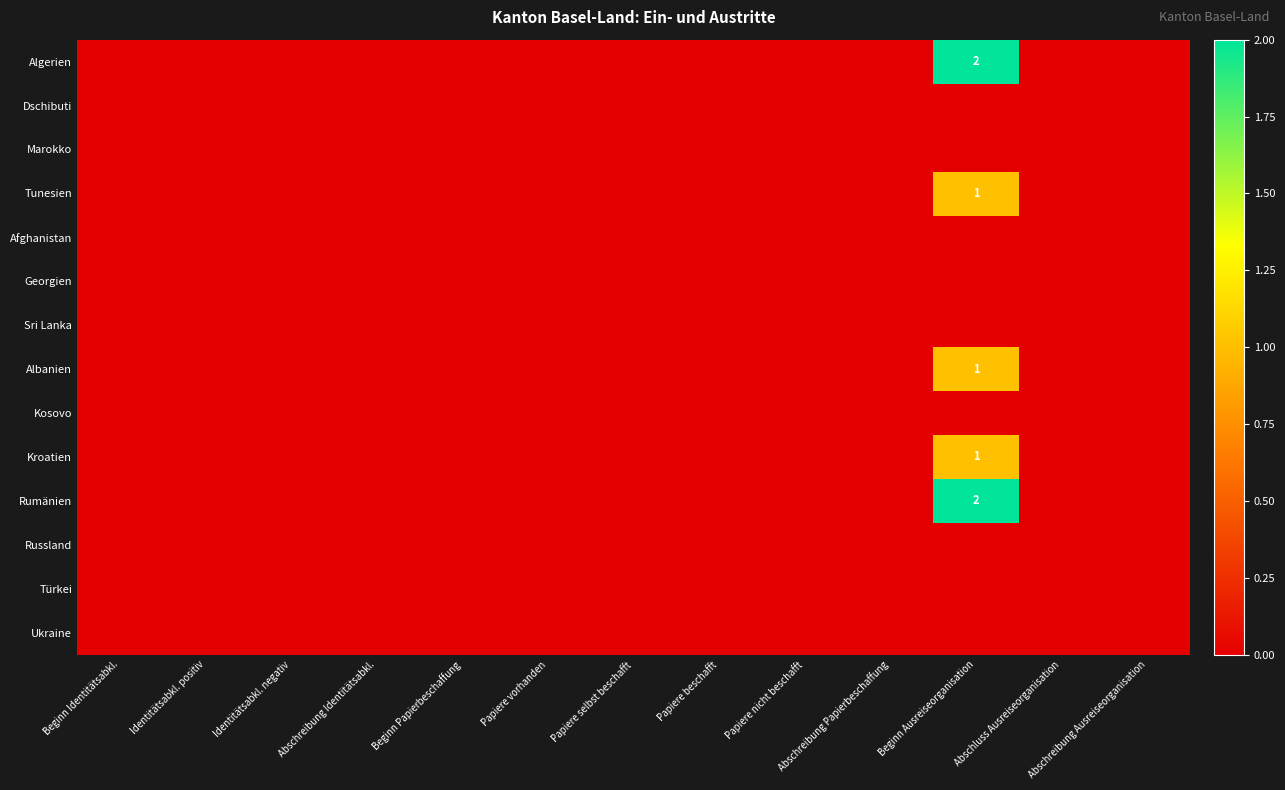

At which label is Türkei closest to 0?

Beginn Identitätsabkl.